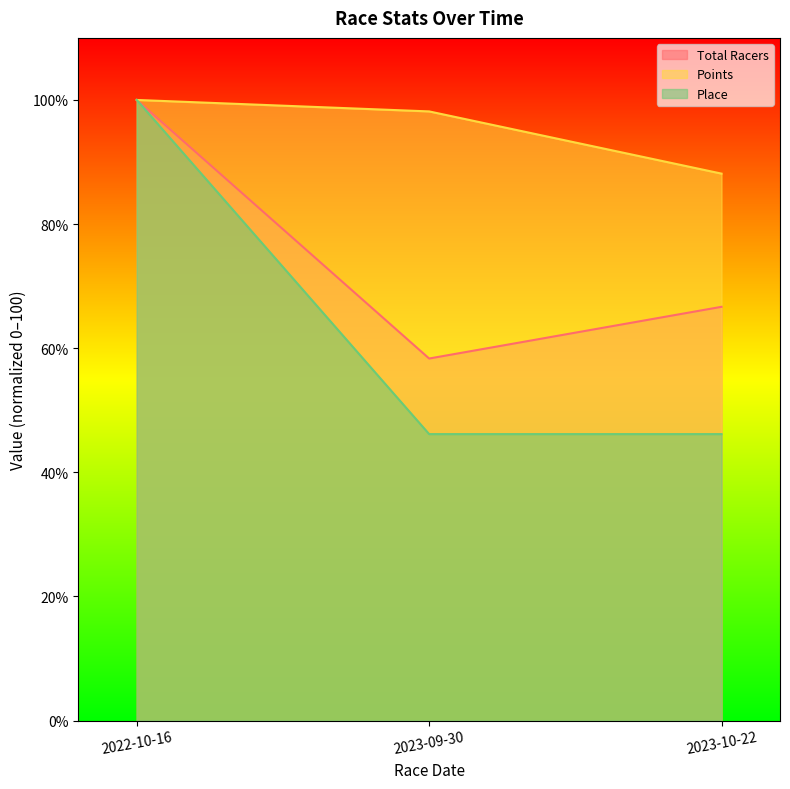

Rank the series by their average value, from lowest to highest.

Place, Total Racers, Points